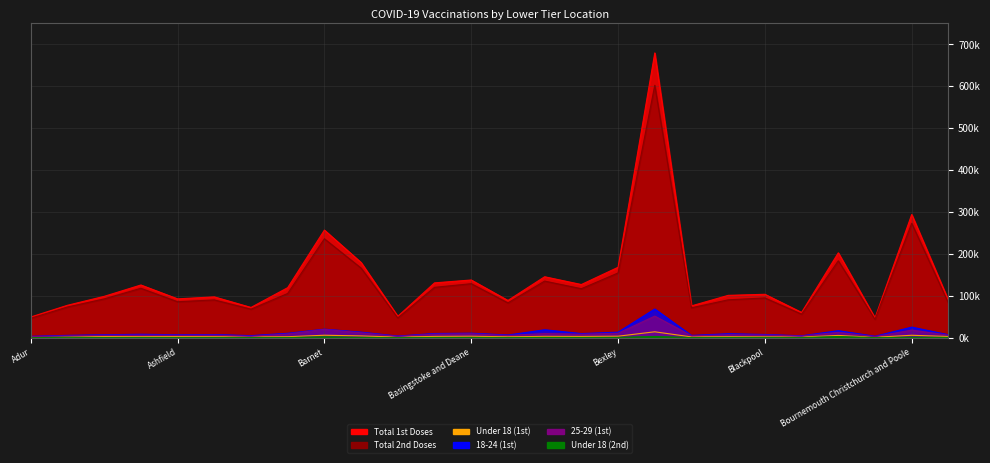

How many interior local valleys does the 18-24 (1st) series have?

8